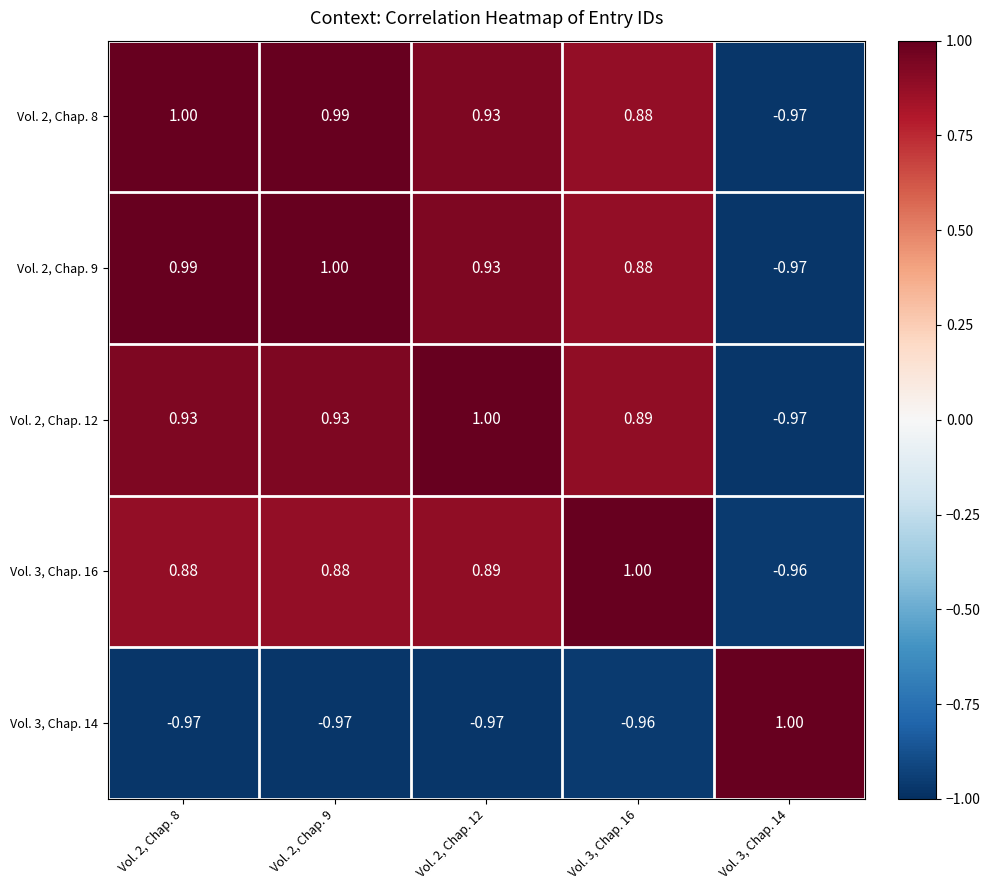

Is the value of Vol. 2, Chap. 12 at Vol. 3, Chap. 14 greater than the value of Vol. 2, Chap. 9 at Vol. 2, Chap. 8?

No